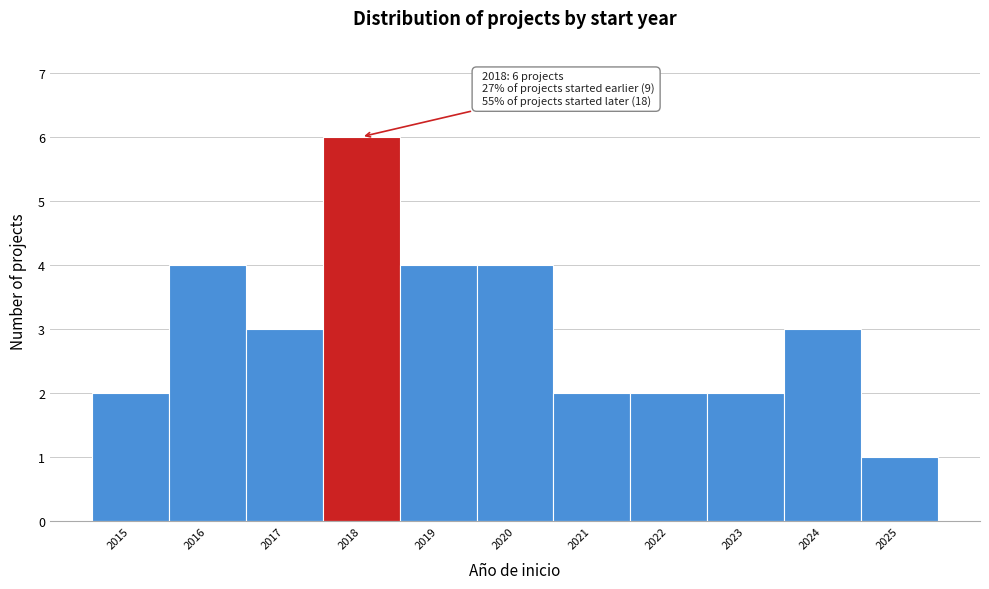

Over which range of the x-axis is the bar tallest?

2017.5 to 2018.5